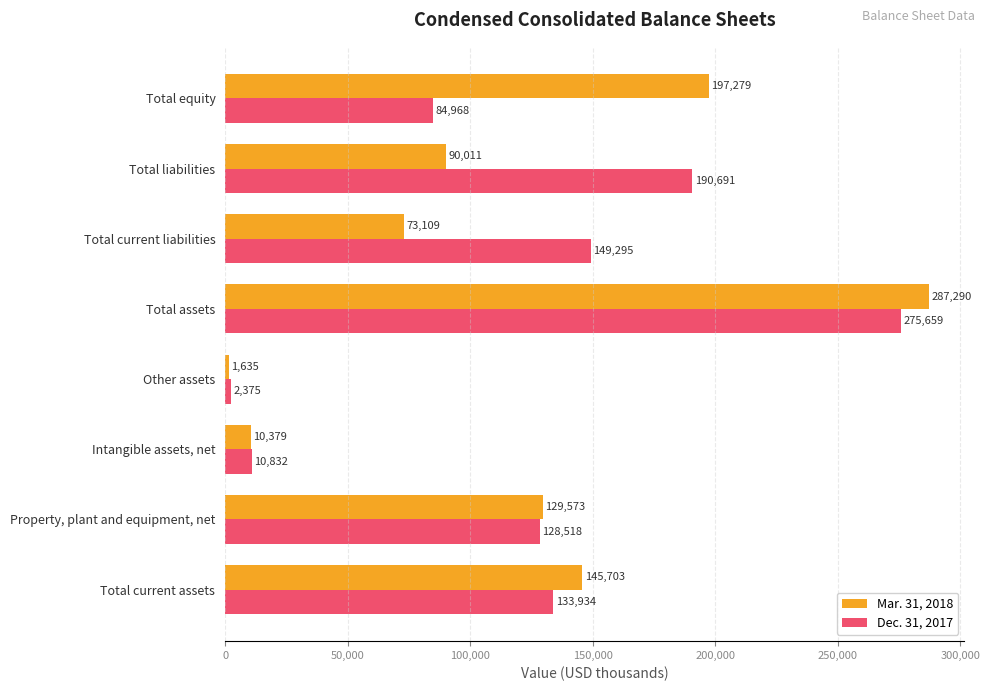

What is the difference between the Dec. 31, 2017 values at Property, plant and equipment, net and Total liabilities?

62173